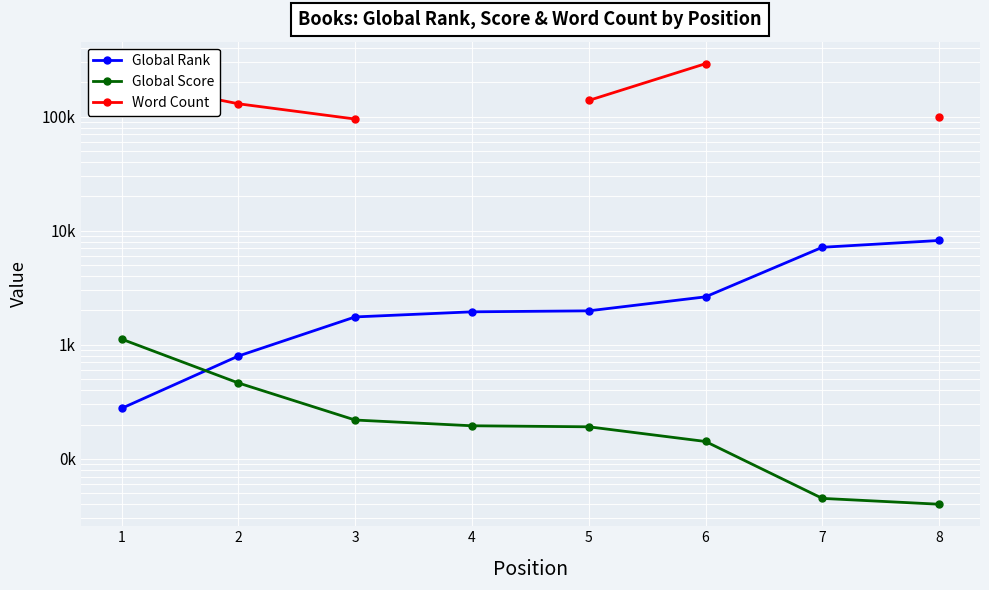

The Global Score series shows 219.0 at 3. True or false?

True